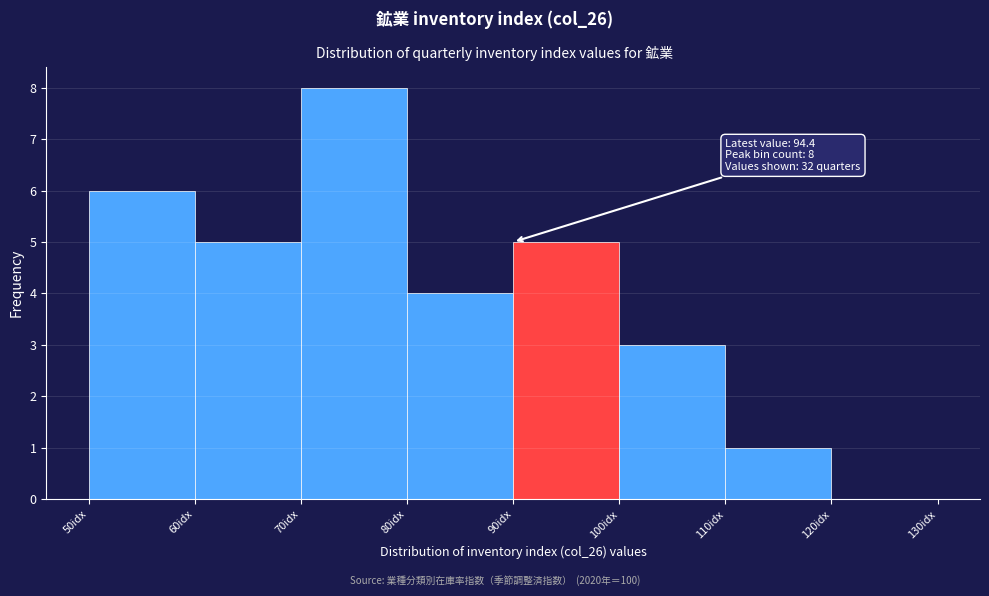

Which range on the x-axis has the tallest bar?

70 to 80